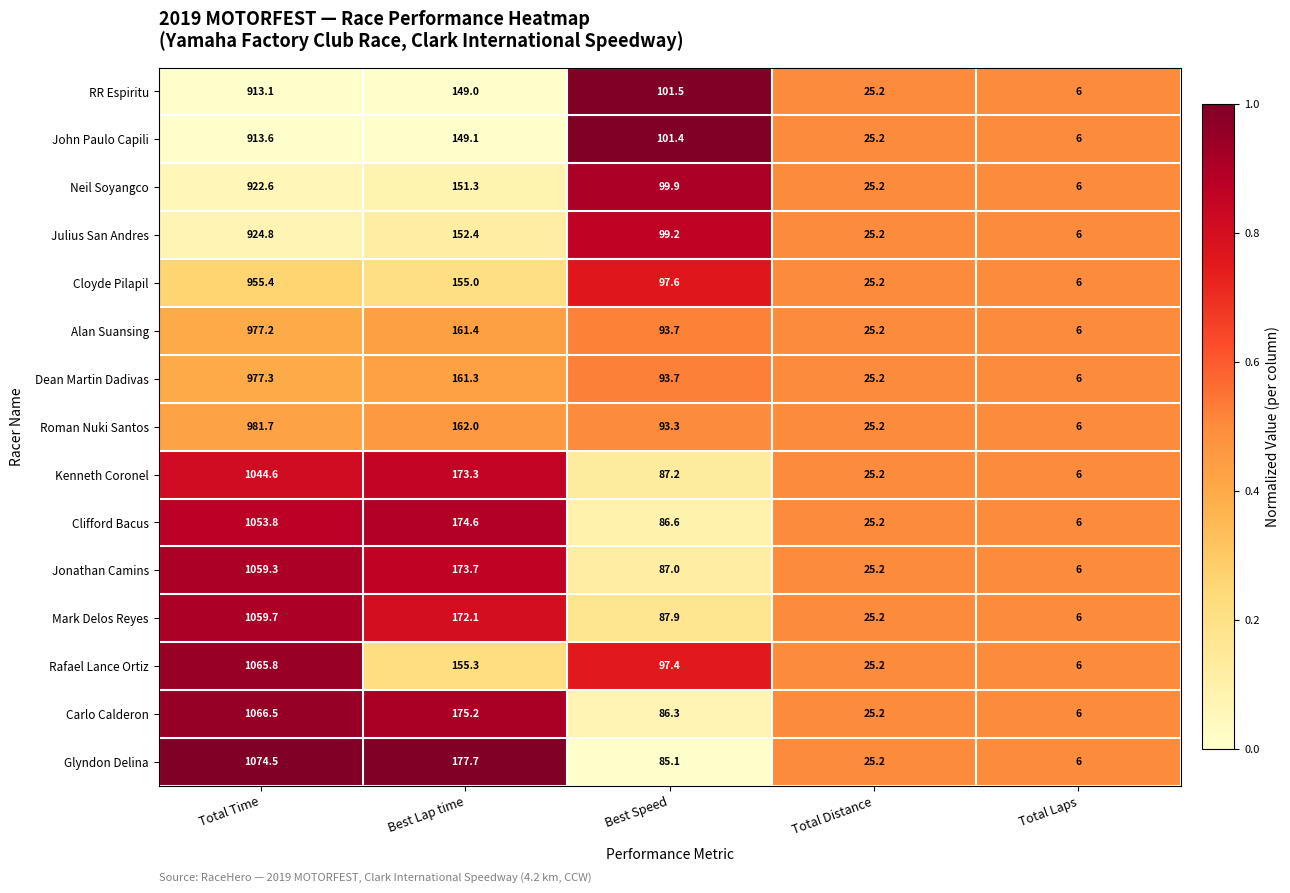

Where does the Clifford Bacus series first go above 86?

Total Time